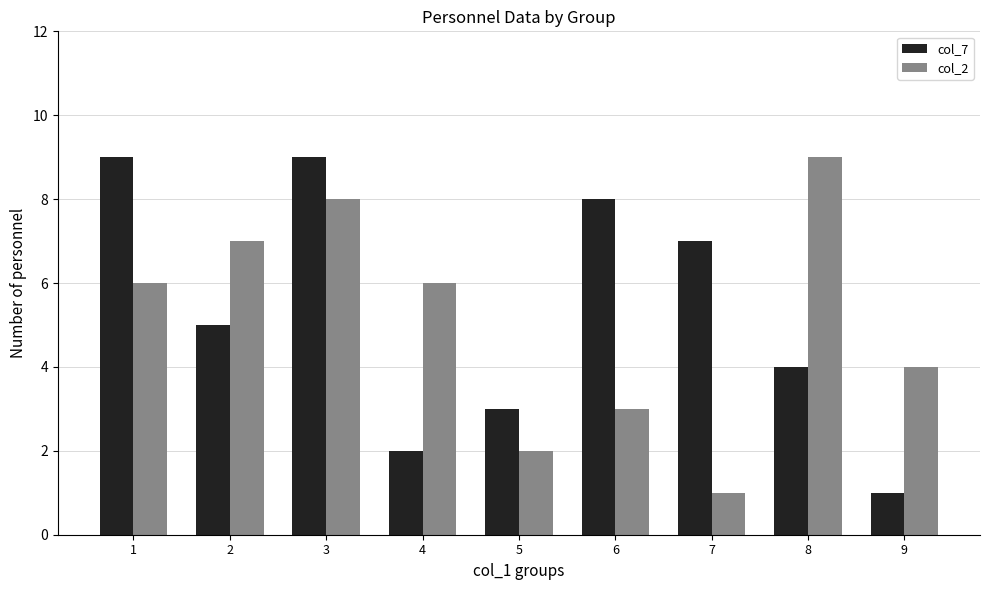

Is it true that col_7 equals 9 at 1?

True